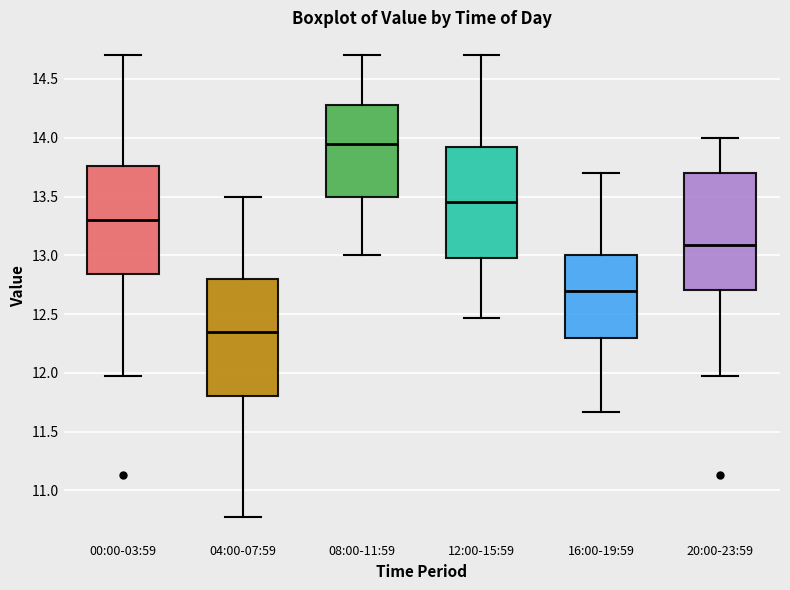

Where is the lower edge of the box for 12:00-15:59 on the y-axis? The values are not printed on the chart, so give them approximately, as read against the axis.

13.00